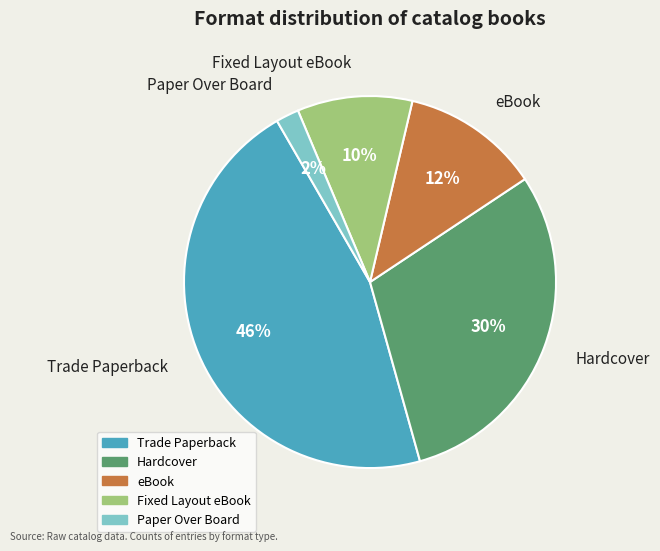

Do Trade Paperback and eBook together represent more than half of the pie?

Yes